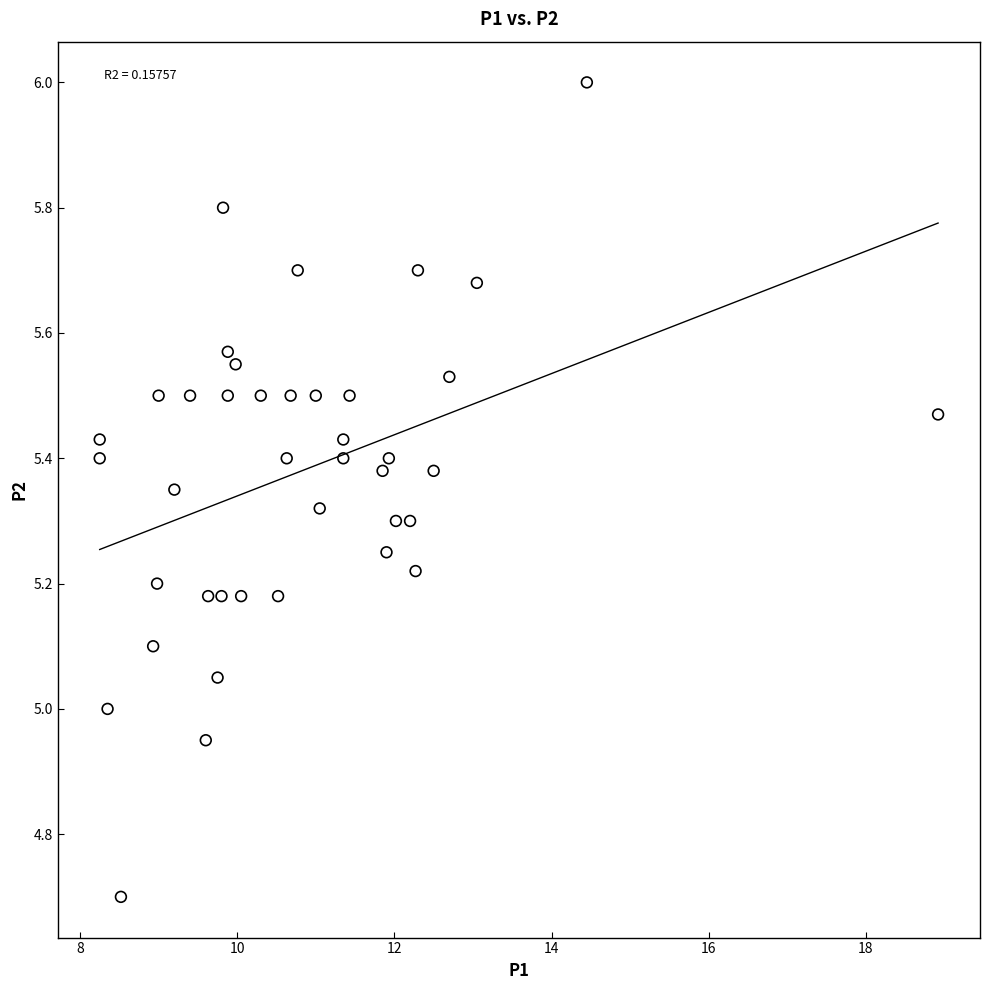

What is the range of Y values (max minus min)?

1.3